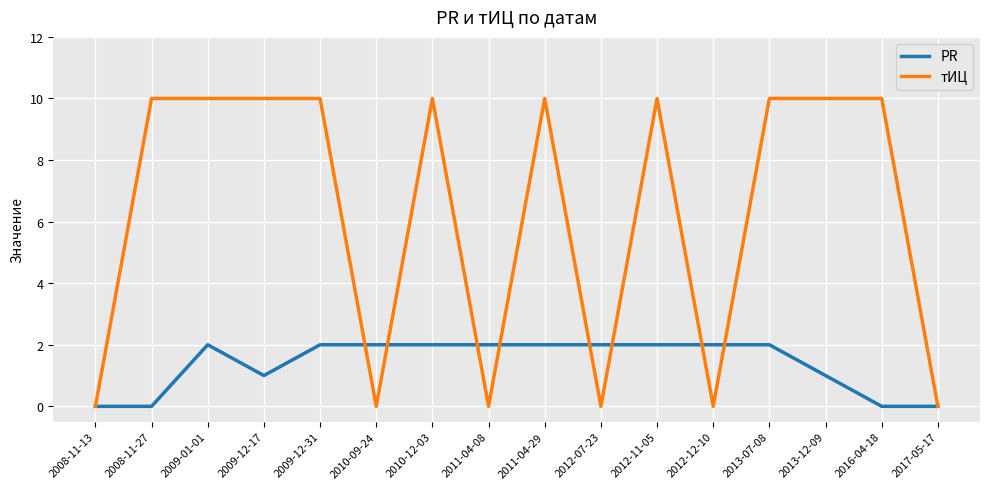

What is the highest value of the PR series?

2